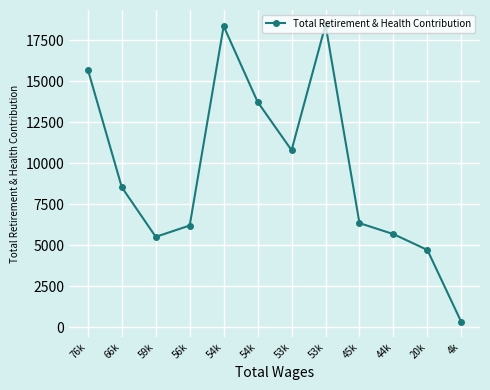

Is this an area chart (filled region under the line)?

No